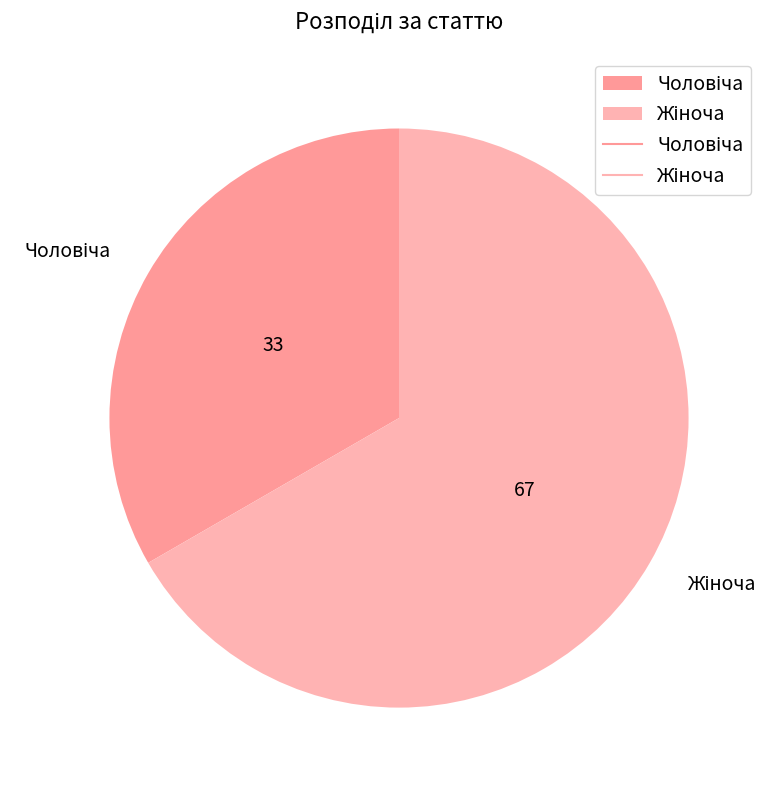

Does any single category account for the majority?

Yes